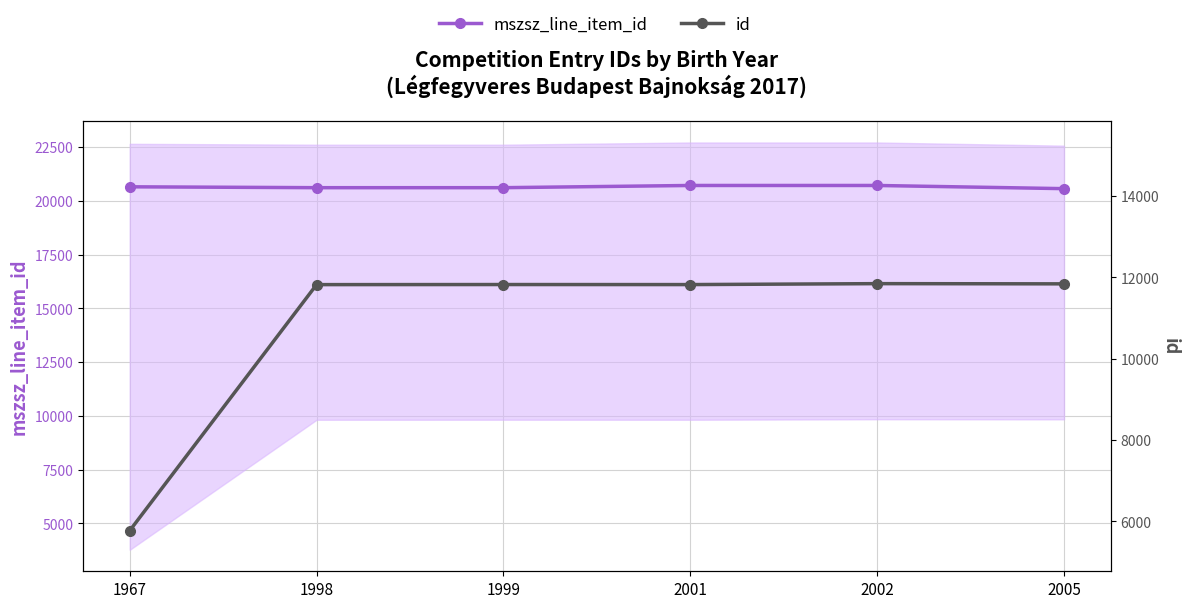

True or false: id has a value of 3152 at 2001.

False